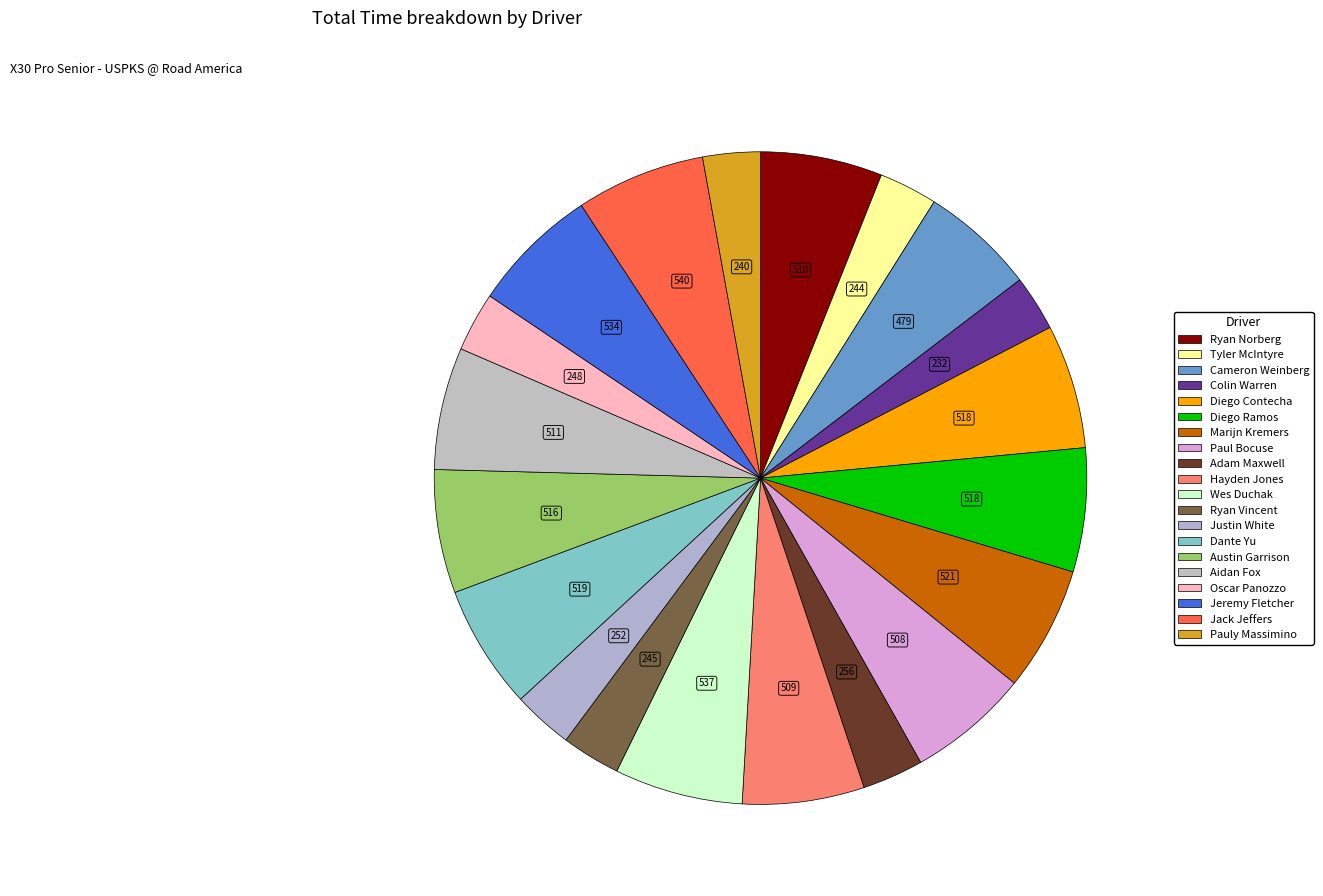

Approximately how many times larger is the value at Marijn Kremers compared to Hayden Jones?

1.0